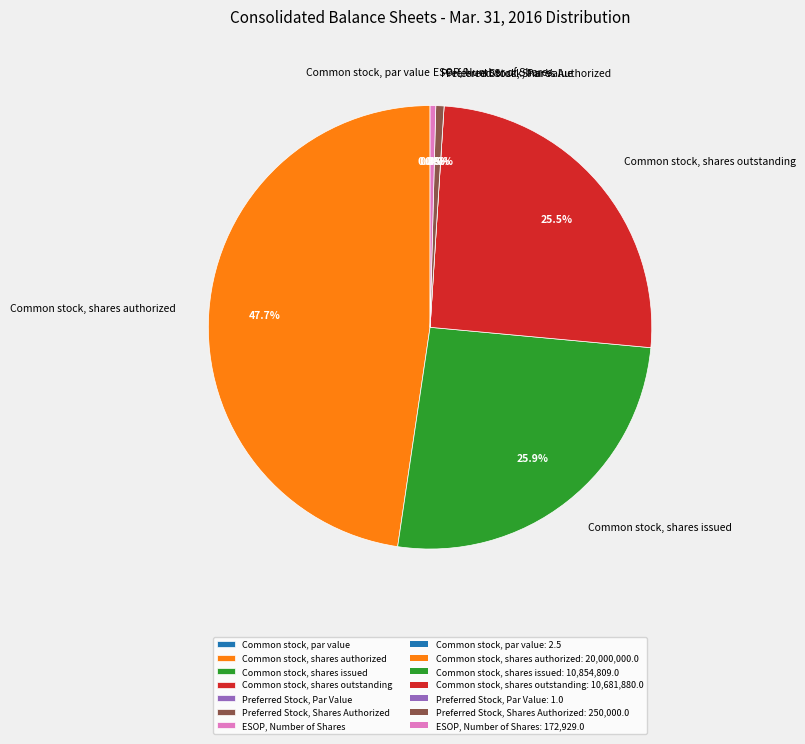

What is the change in value from Common stock, shares authorized to Common stock, shares outstanding?

-9318120.0